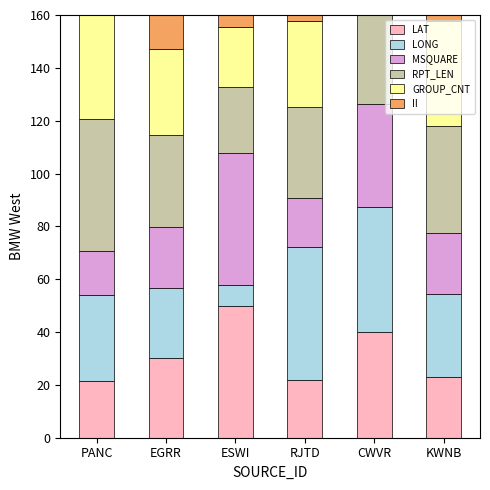

At which label does LONG reach its peak?

RJTD